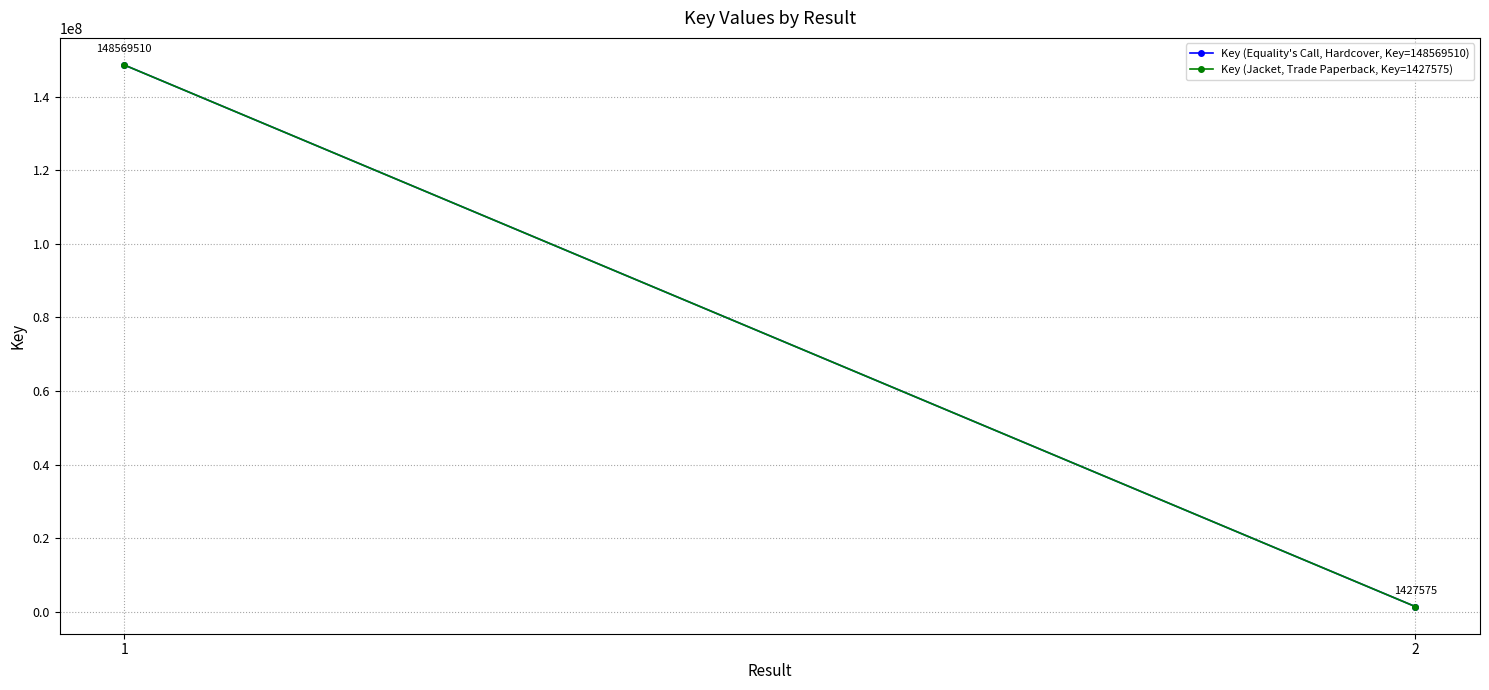

Reading left to right, list all the values displayed in this chart.

Key (Equality's Call, Hardcover, Key=148569510): 148569510	1427575
Key (Jacket, Trade Paperback, Key=1427575): 148569510	1427575